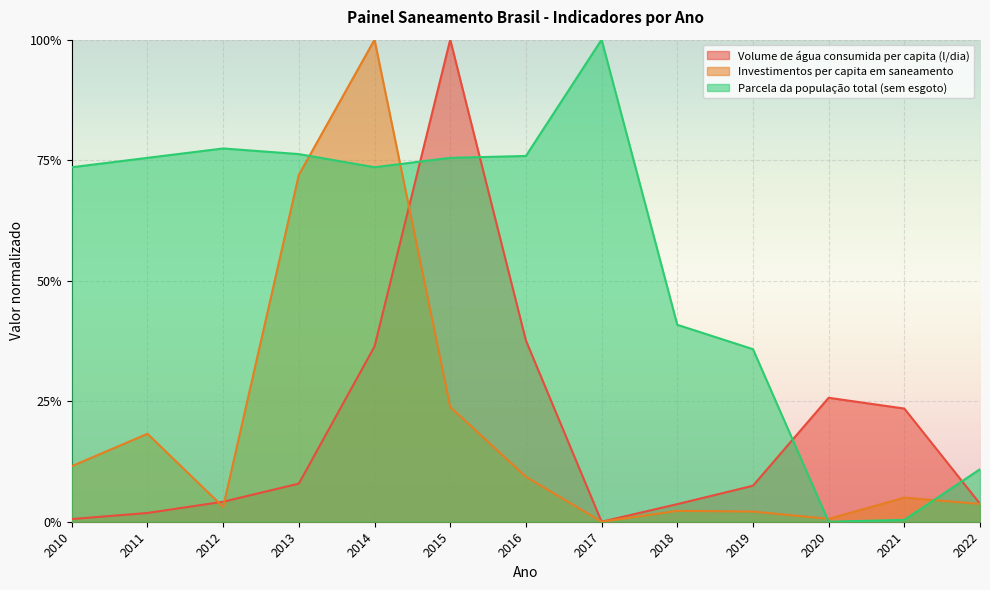

At how many categories does at least one series exceed 0?

13